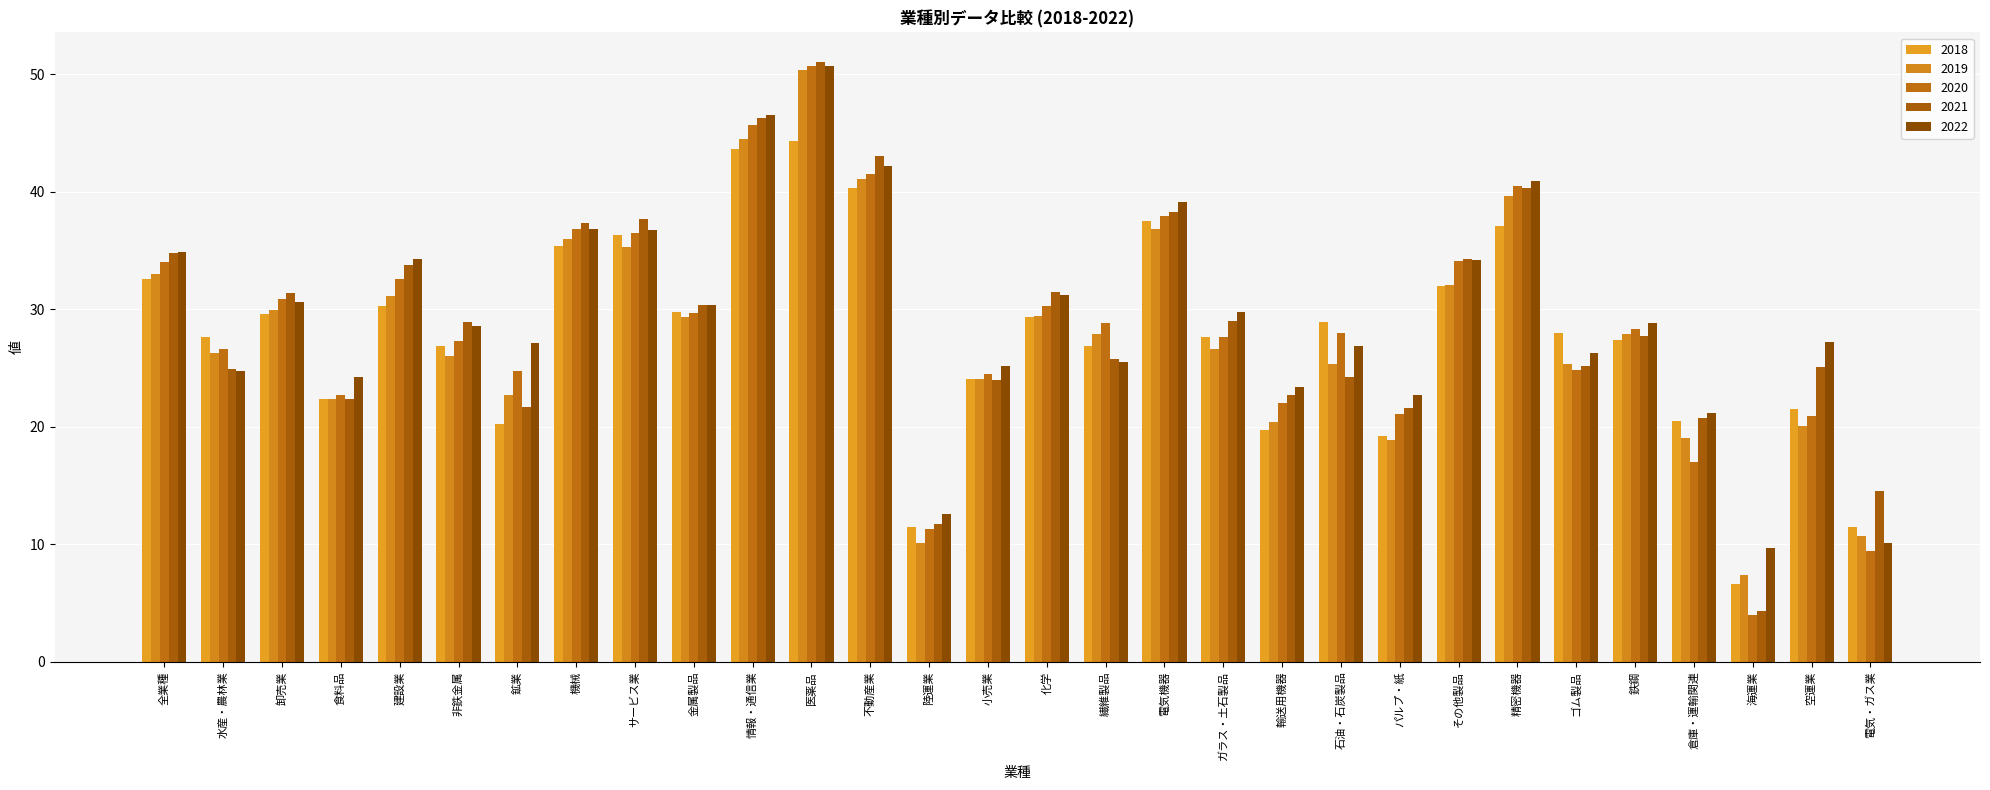

Rank the series at 化学 from highest to lowest value.

2021, 2022, 2020, 2019, 2018